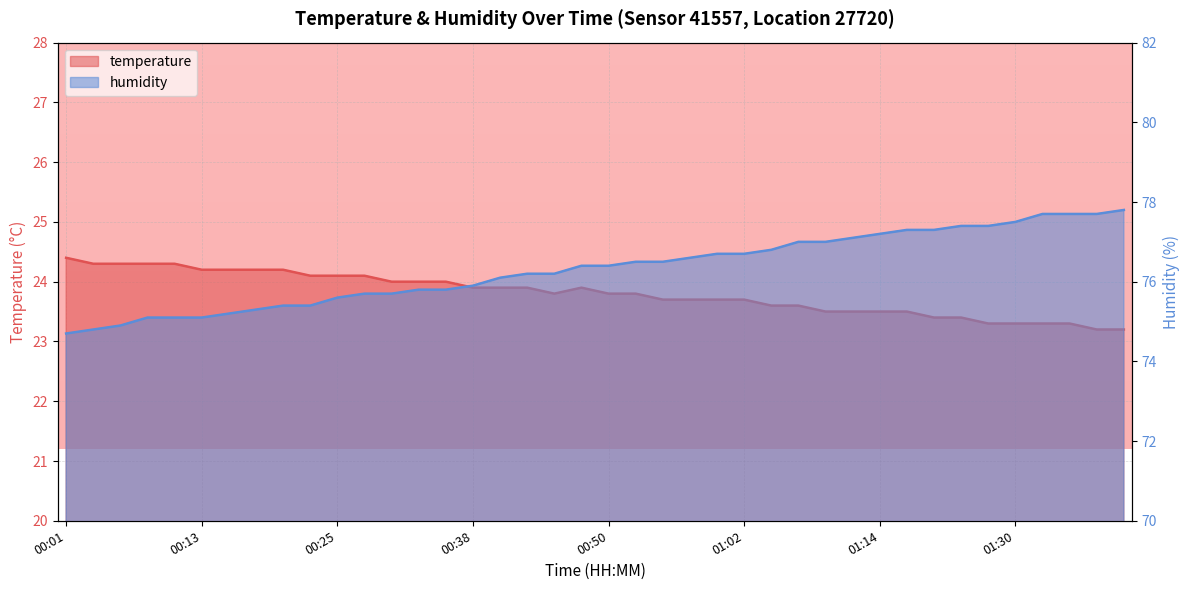

List the series in order of their overall mean, lowest first.

temperature, humidity